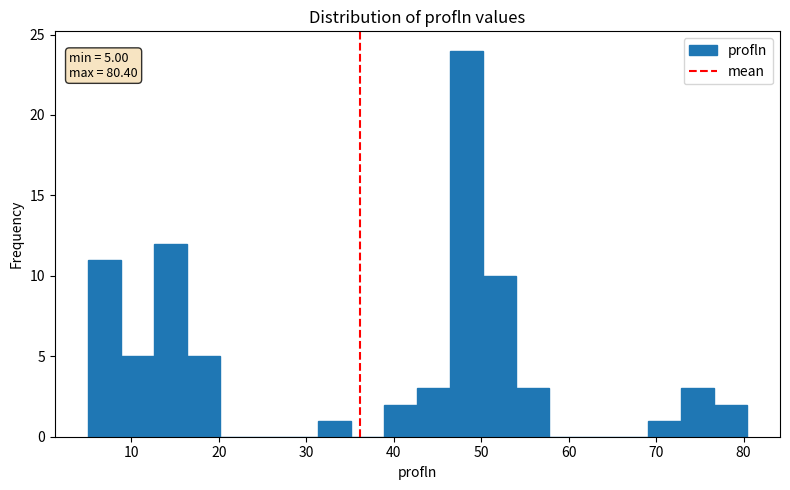

Around what value on the x-axis is the tallest bar? Give the approximate position of its centre, as read against the axis.

48